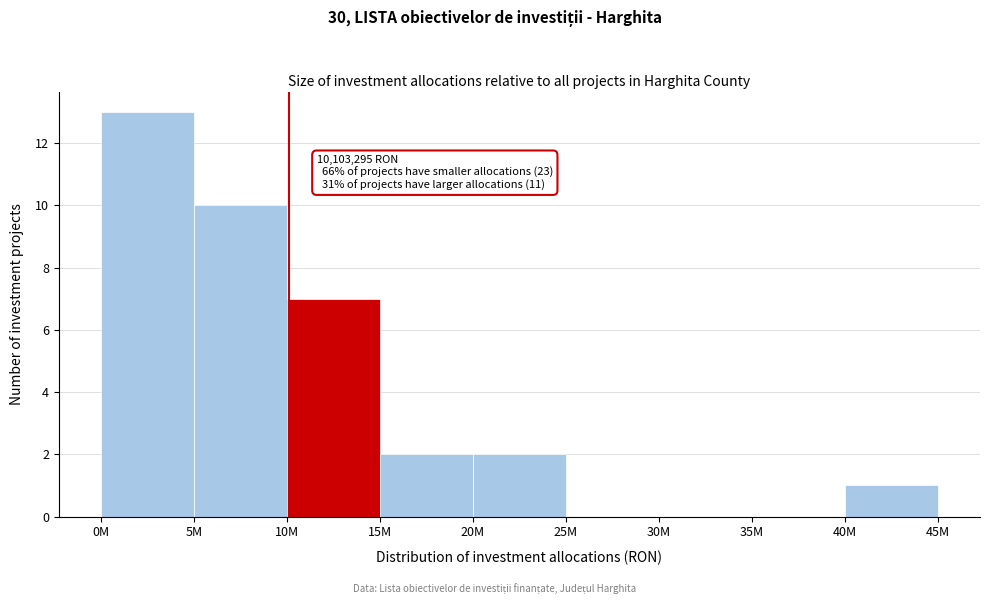

Reading right to left, extract all data points from this chart.

40M=1	35M=0	30M=0	25M=0	20M=2	15M=2	10M=7	5M=10	0M=13